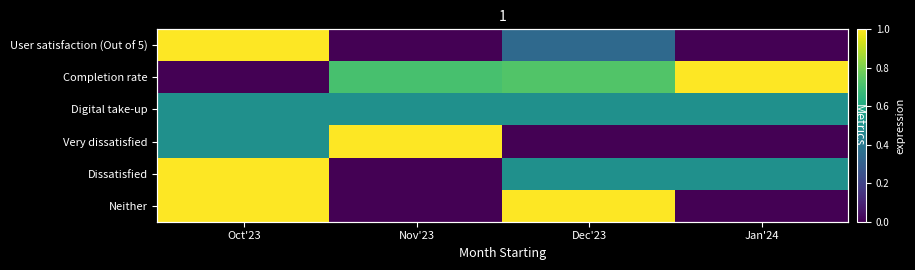

Which series has the largest total across all categories?

Completion rate